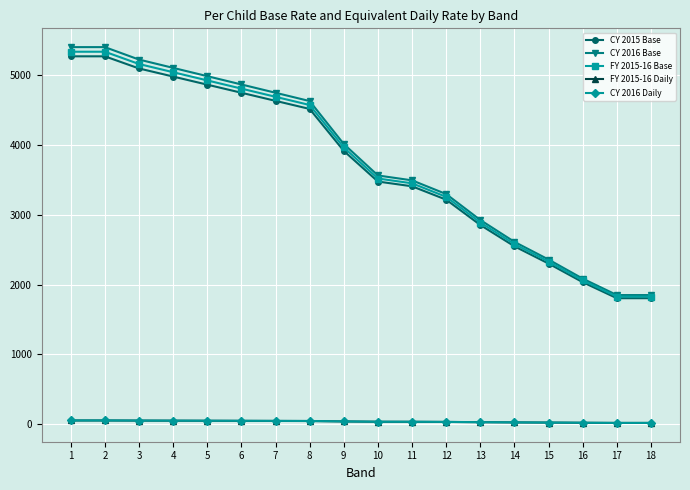

Which series has the widest spread of values?

CY 2016 Base